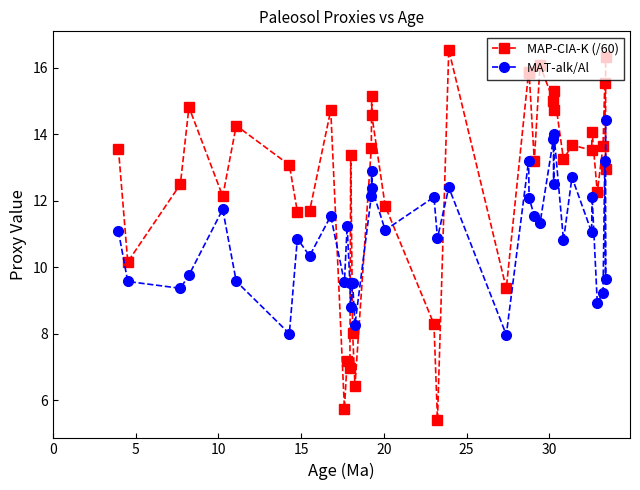

Does the chart display data point markers on the line(s)?

Yes